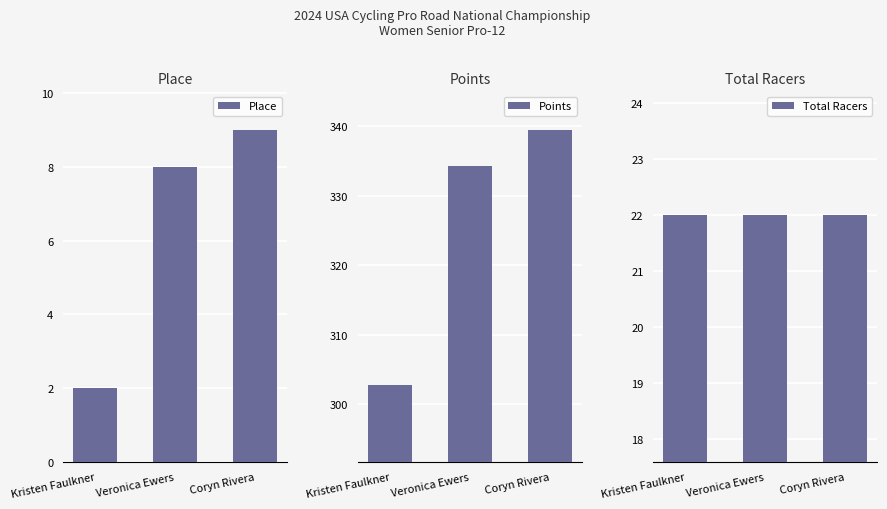

Which series has the widest spread of values?

Points